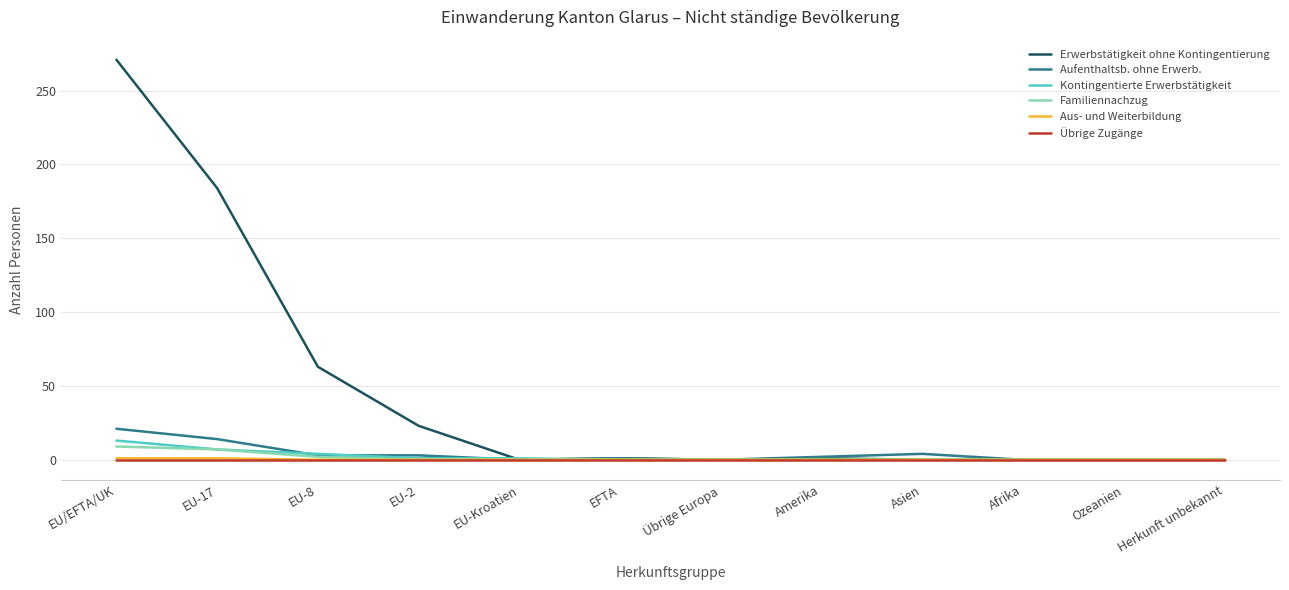

How many distinct data groups are displayed?

6